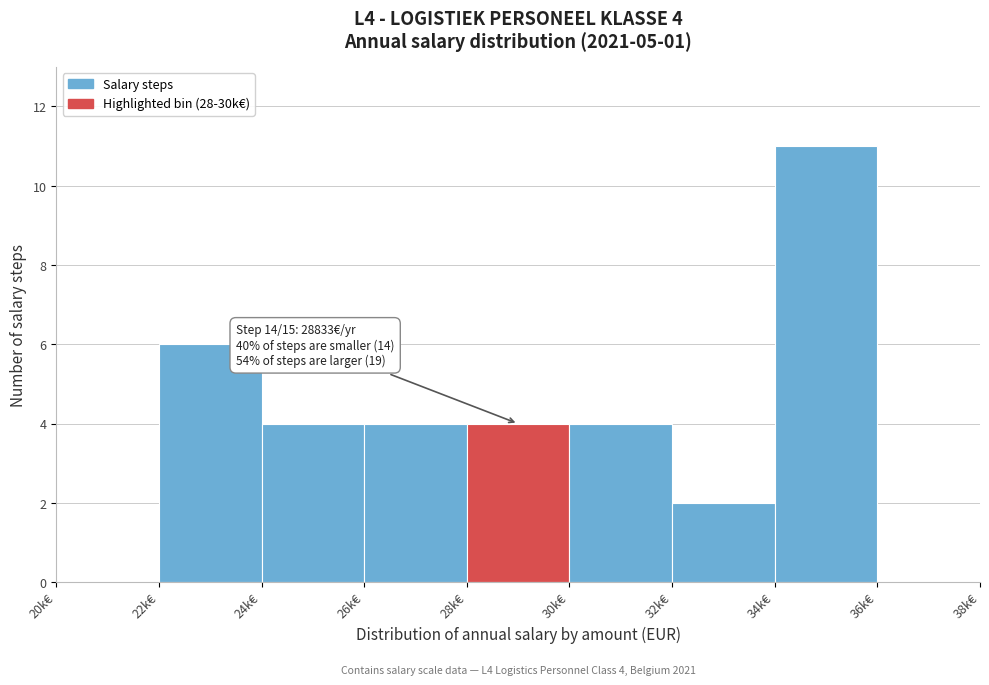

Reading right to left, transcribe all the data shown in this chart.

36k€=0	34k€=11	32k€=2	30k€=4	28k€=4	26k€=4	24k€=4	22k€=6	20k€=0